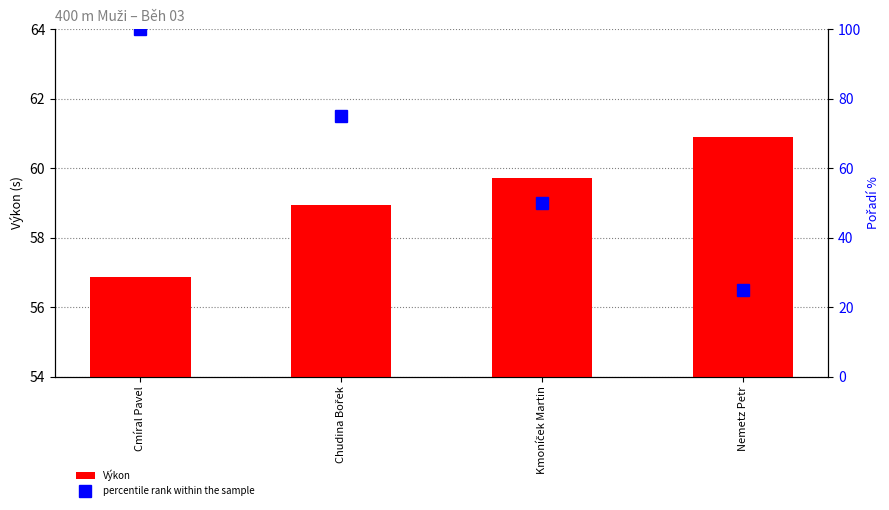

Which series has the largest total across all categories?

percentile rank within the sample